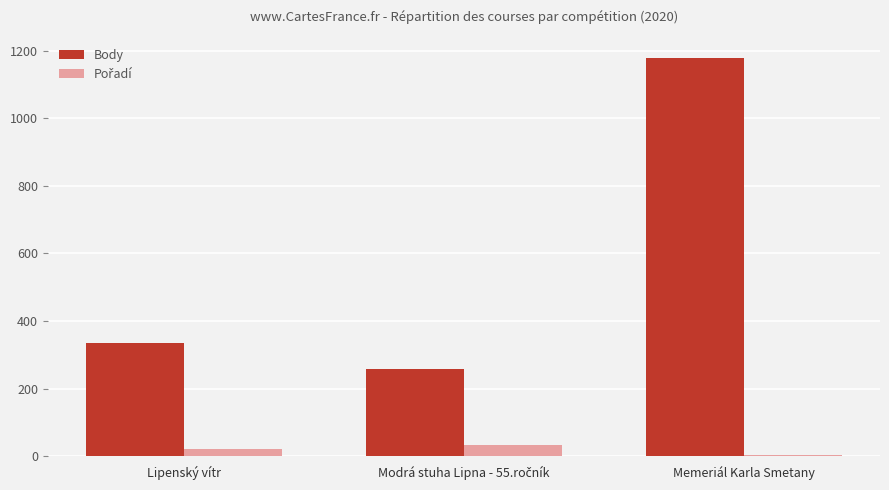

Where is Body nearest to the value 719?

Lipenský vítr